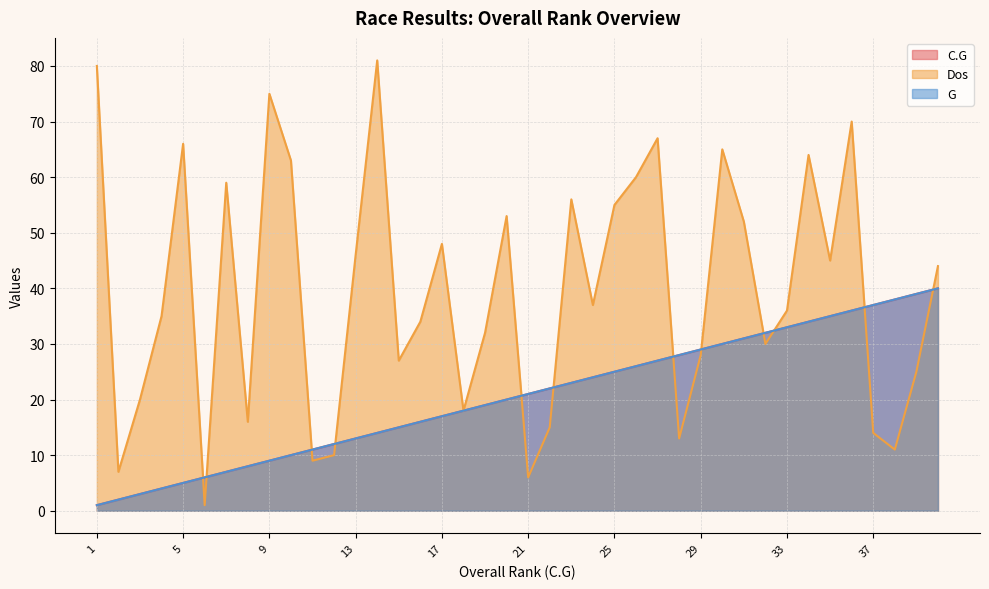

The value of C.G at 7 is 7. True or false?

True